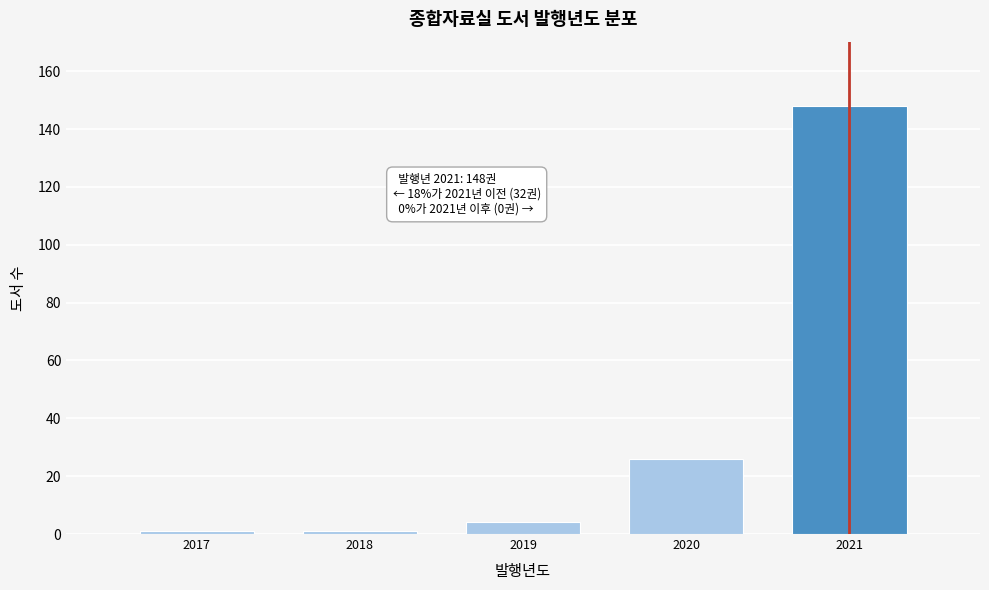

Reading left to right, transcribe all the data shown in this chart.

2017=1	2018=1	2019=4	2020=26	2021=148